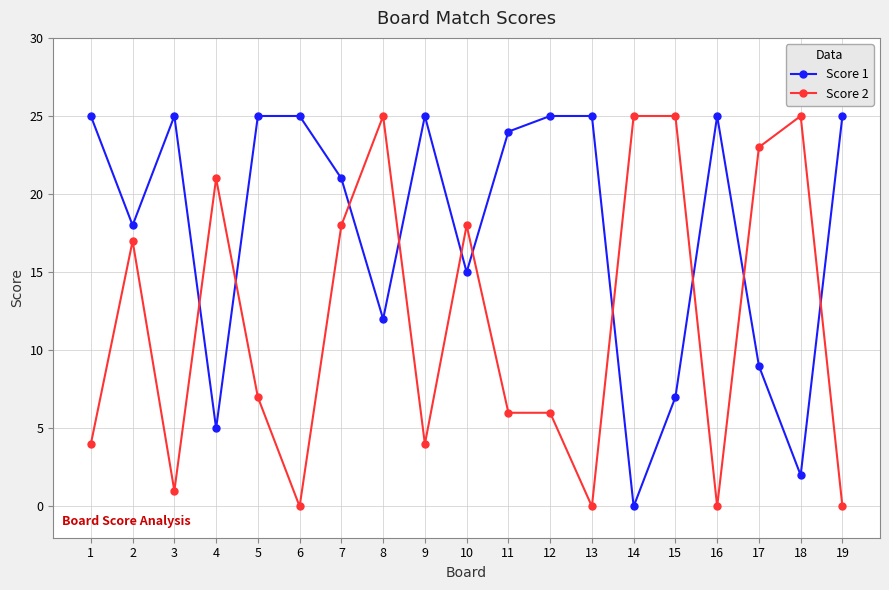

At 1, list the series in order from largest to smallest.

Score 1, Score 2